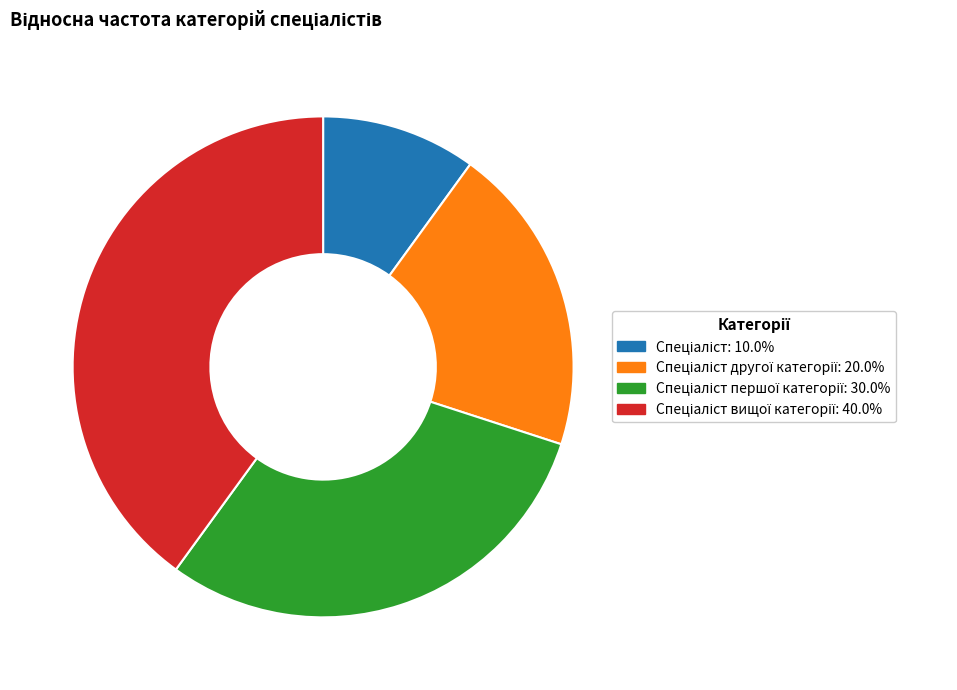

Does any single category account for the majority?

No